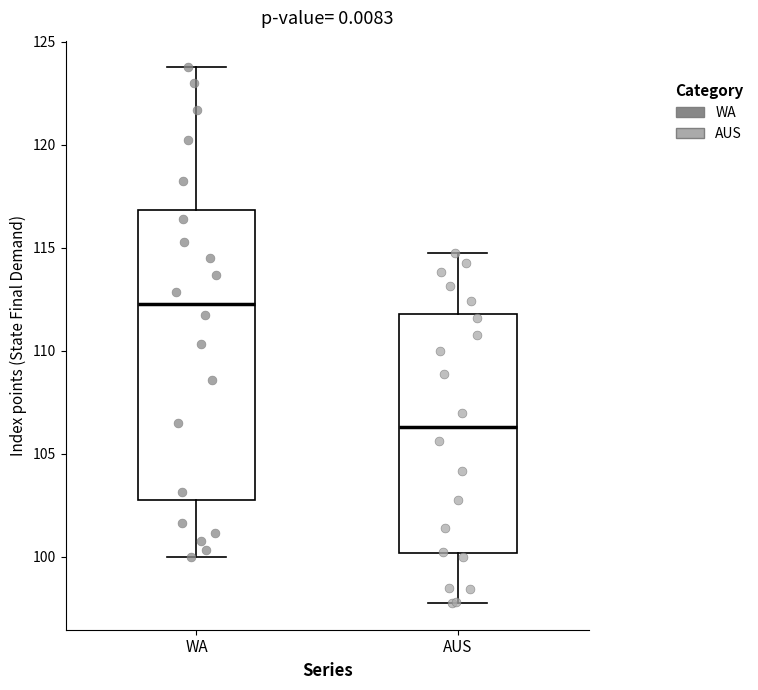

Which box has the highest median line?

WA